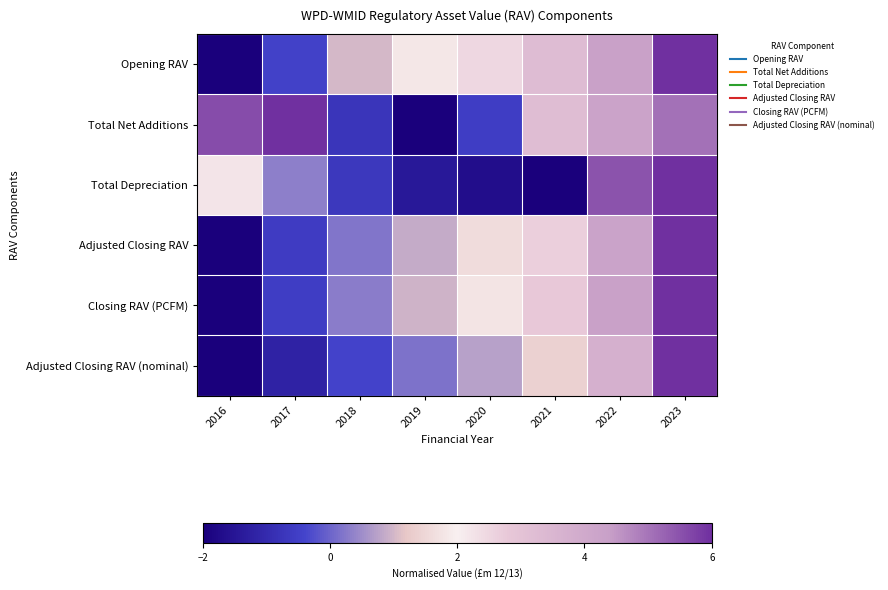

At how many categories does at least one series exceed 4?

4